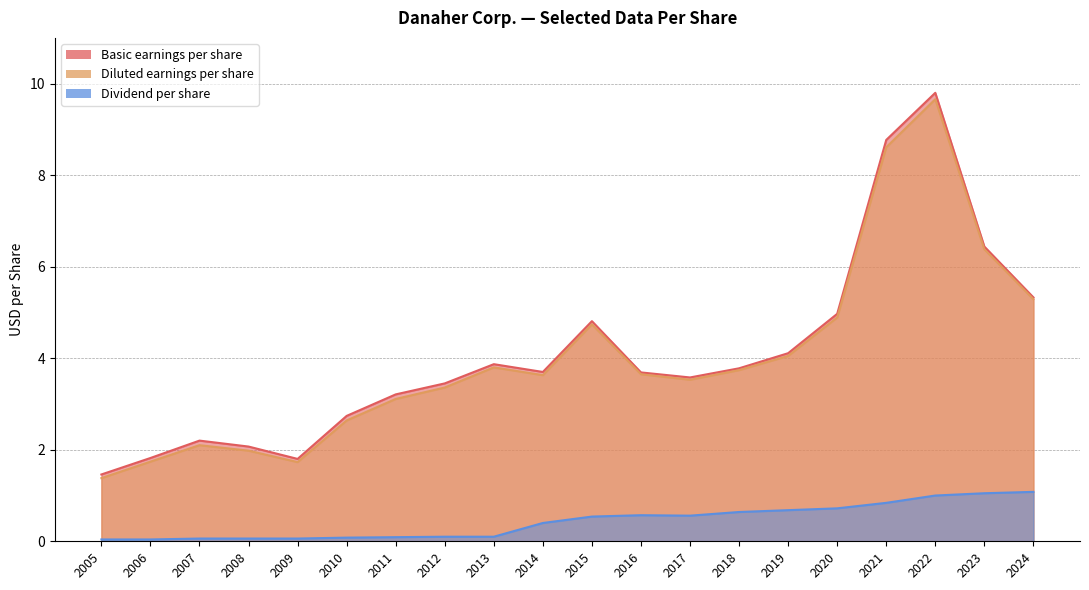

List the labels in order of Diluted earnings per share value, largest first.

2022, 2021, 2023, 2024, 2020, 2015, 2019, 2013, 2018, 2016, 2014, 2017, 2012, 2011, 2010, 2007, 2008, 2006, 2009, 2005